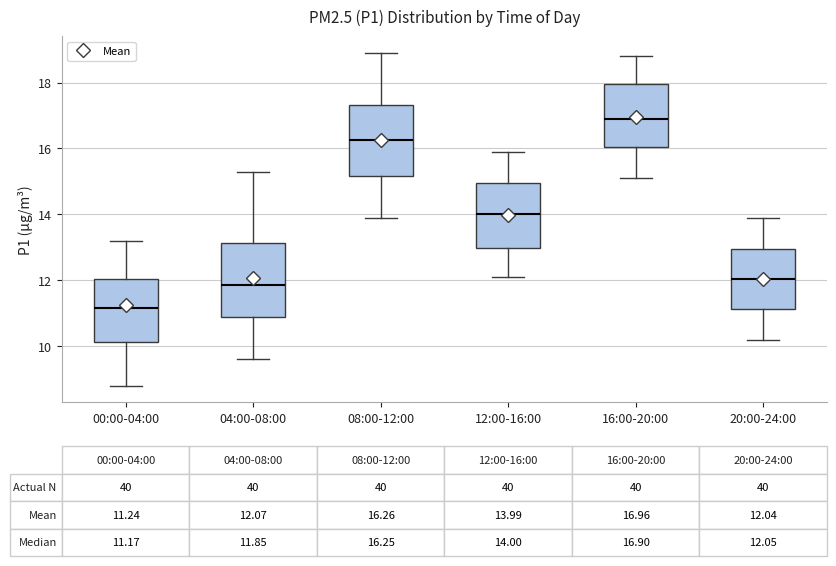

Which box has the lowest median line?

00:00-04:00